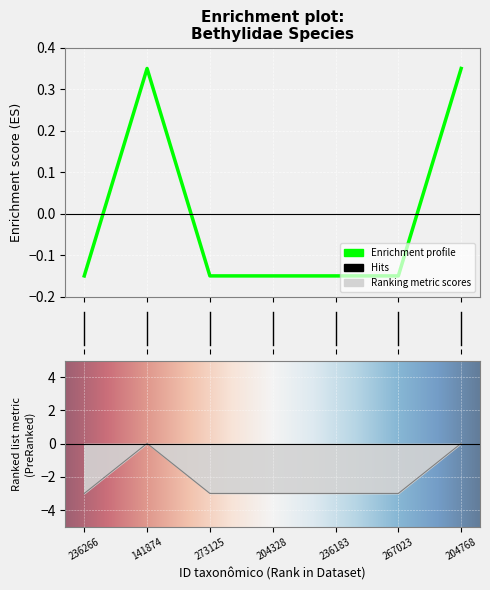

Count the number of categories in the chart.

7